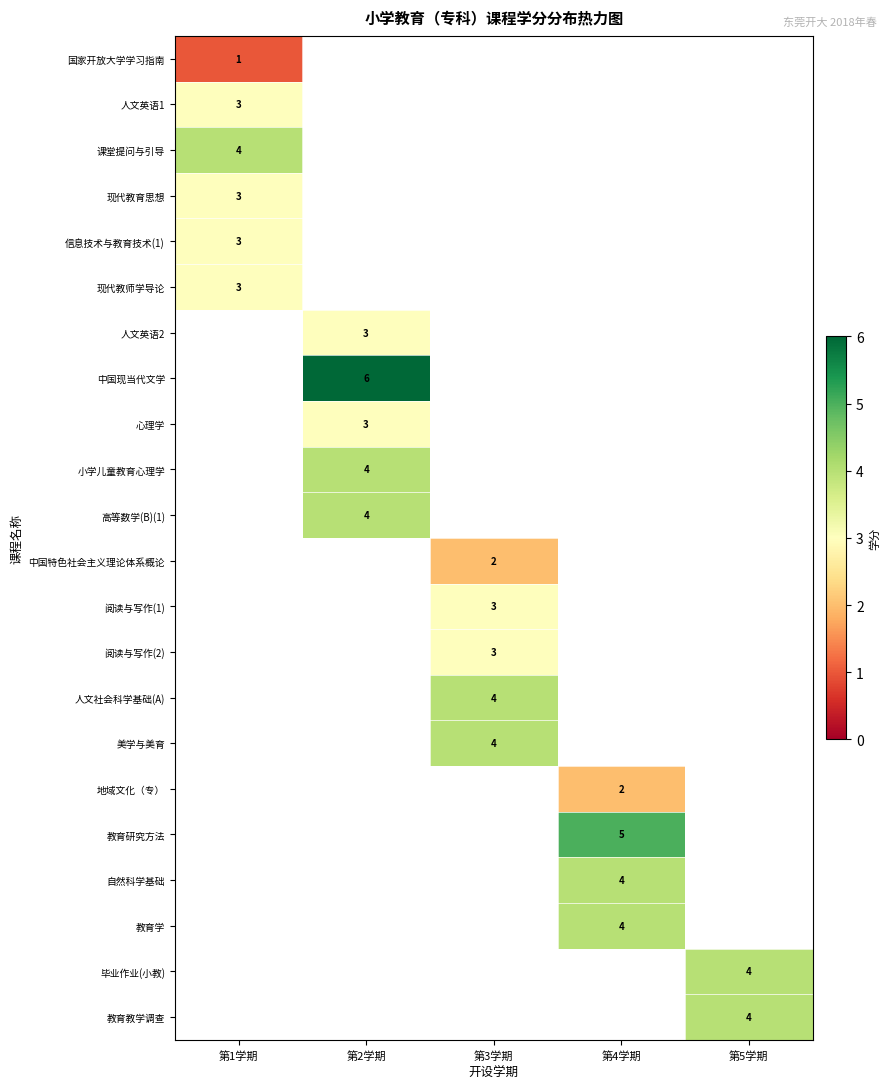

The value of 现代教师学导论 at 第1学期 is 4. True or false?

False